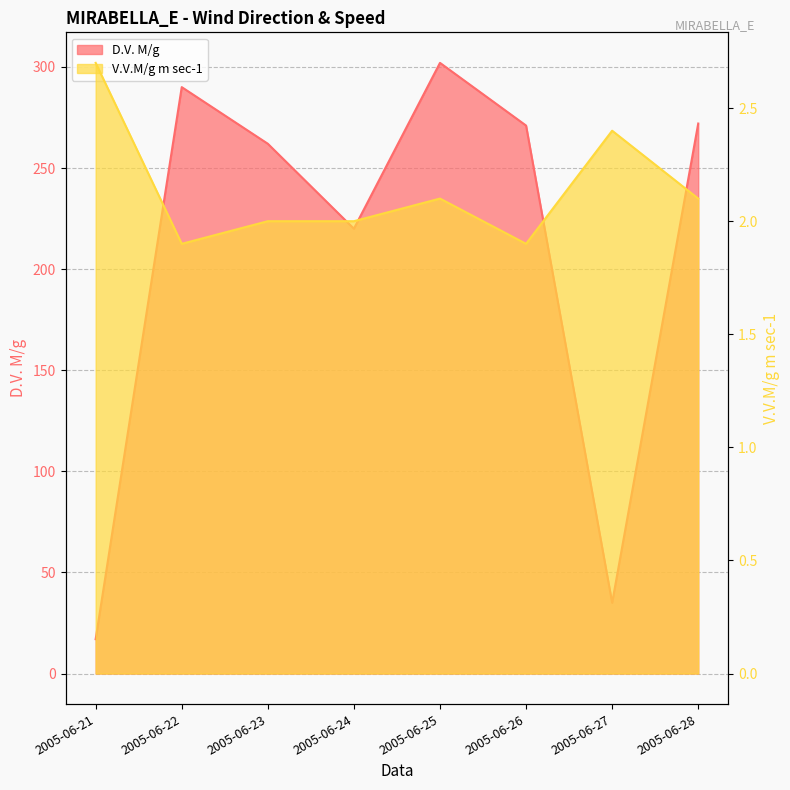

What is the maximum value for D.V. M/g?

302.0